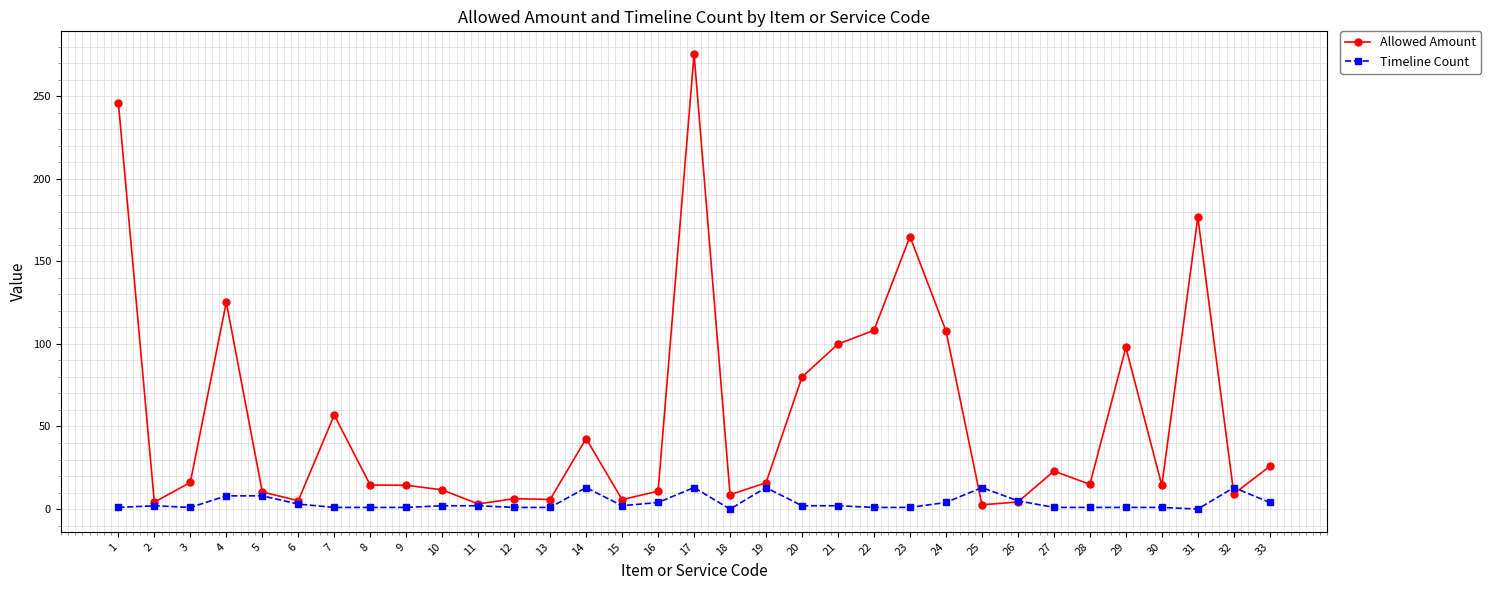

What is the difference between the second highest and minimum values in the Allowed Amount series?

243.6